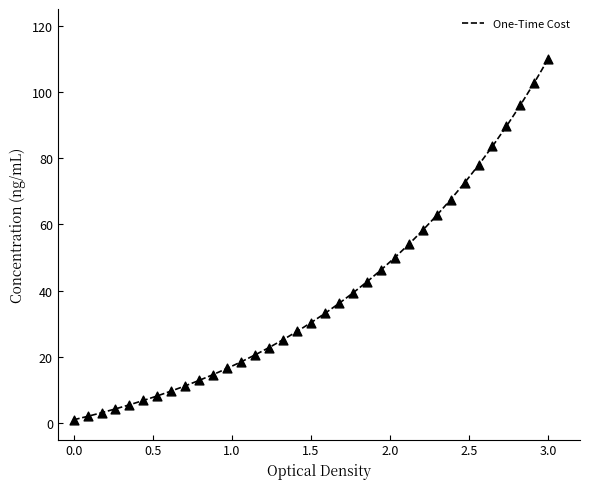

What is the maximum value shown in the chart?

110.0